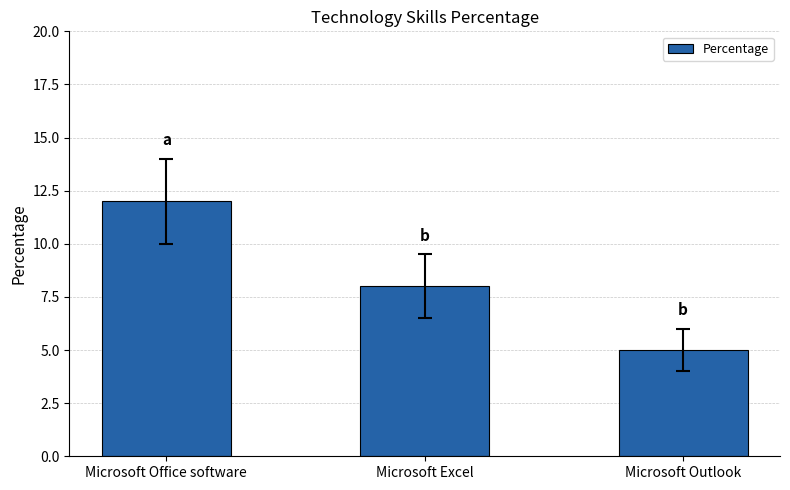

Does the chart contain stacked bars?

No